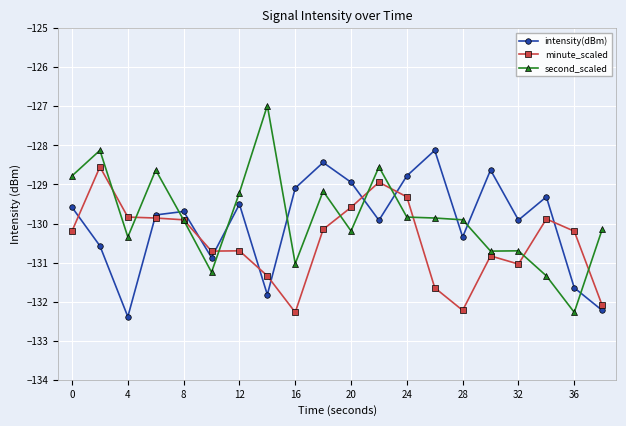

Does the chart have visible grid lines?

Yes